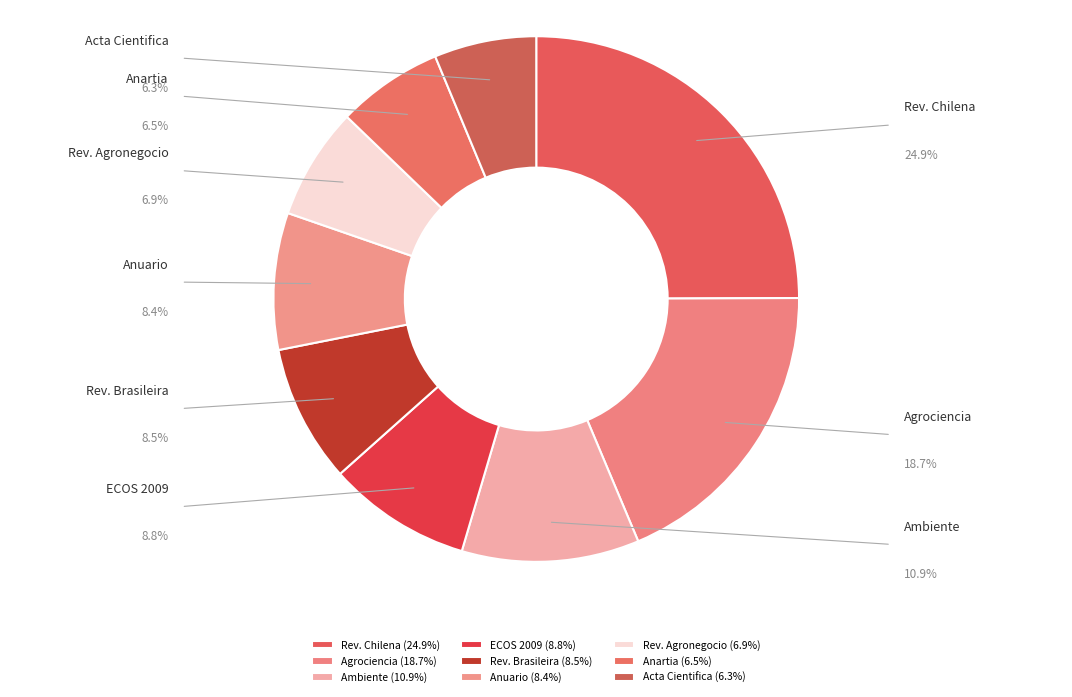

Is there a majority slice in this chart?

No